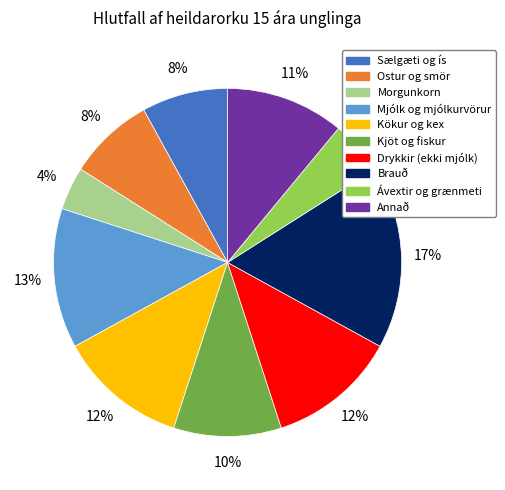

How many segments does this pie chart have?

10